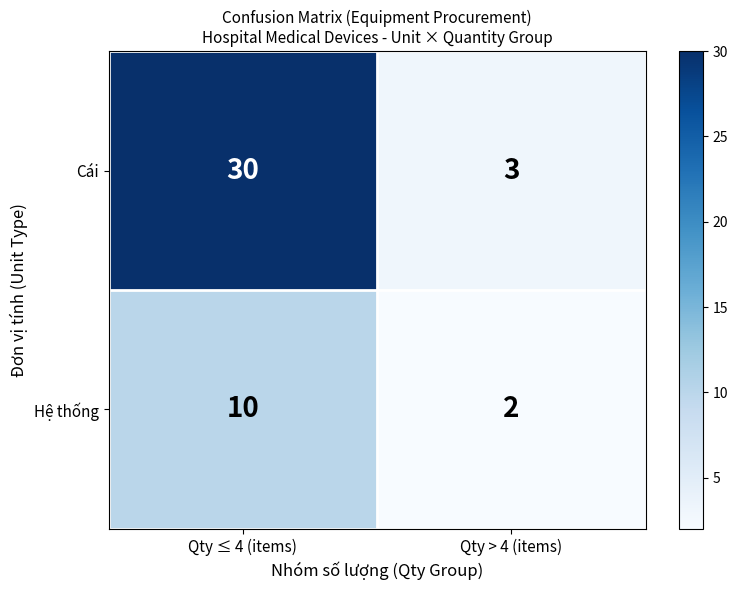

Which series has the largest range (max minus min)?

Cái